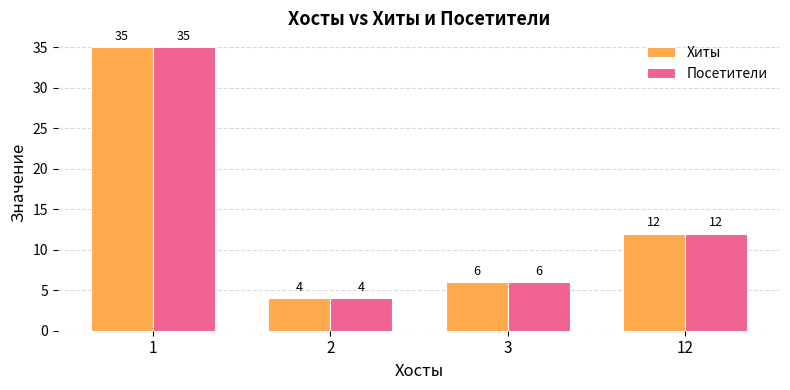

Which category has the lowest value in the Посетители series?

2